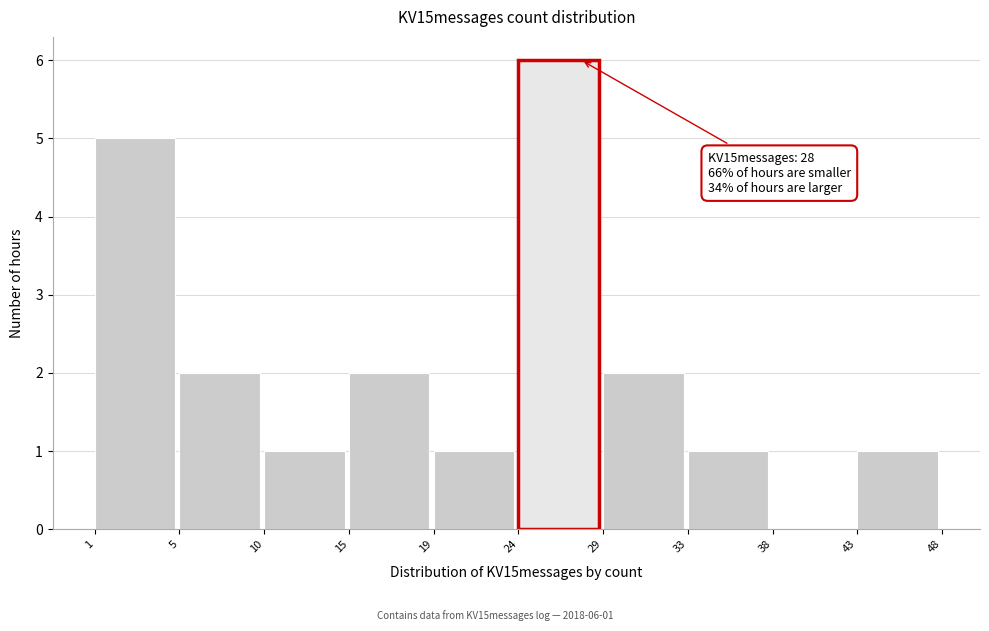

Reading left to right, list all the values displayed in this chart.

1=5	5=2	10=1	15=2	19=1	24=6	29=2	33=1	38=0	43=1